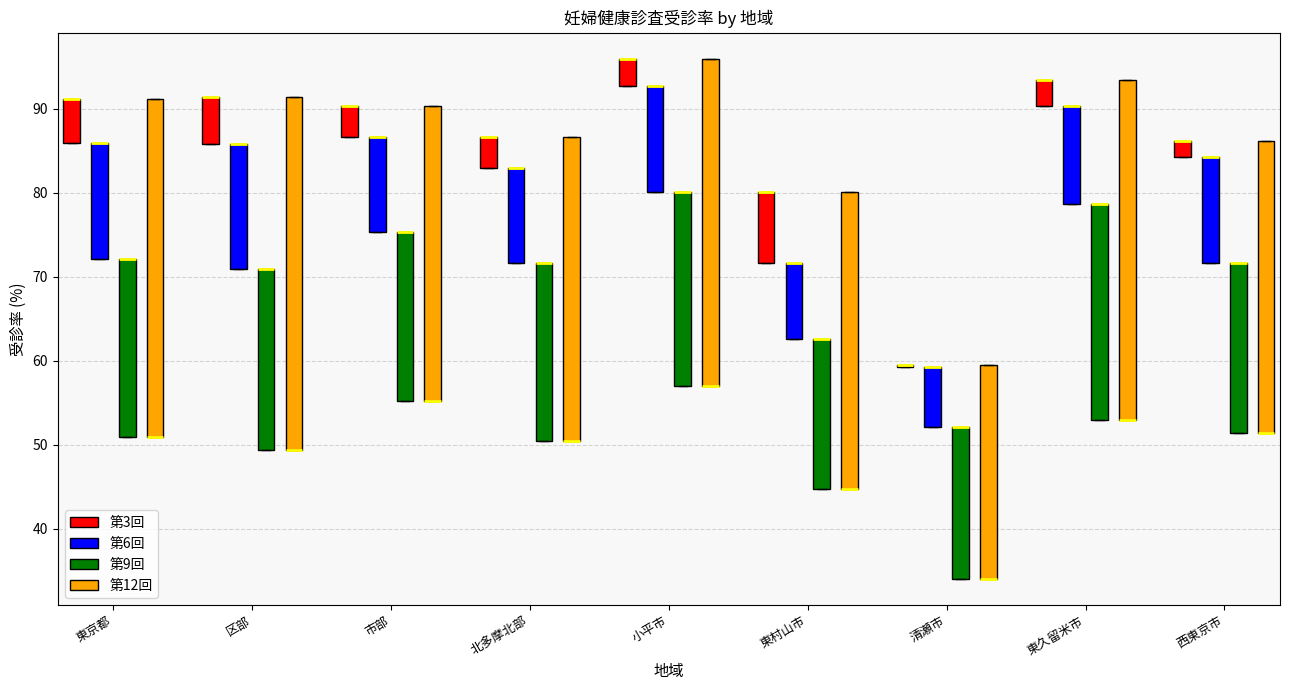

Reading left to right, transcribe this box plot: for each box, give where its median line is, the range the box spans, and where its two whiskers end, as read against the y-axis. The values are not printed on the chart, so give them approximately, as read against the axis.

東京都 (第3回): median 91 (drawn on the box's upper edge), box 86 to 91, whiskers 86 to 91
東京都 (第6回): median 86 (drawn on the box's upper edge), box 72 to 86, whiskers 72 to 86
東京都 (第9回): median 72 (drawn on the box's upper edge), box 51 to 72, whiskers 51 to 72
東京都 (第12回): median 51 (drawn on the box's lower edge), box 51 to 91, whiskers 51 to 91
区部 (第3回): median 91 (drawn on the box's upper edge), box 86 to 91, whiskers 86 to 91
区部 (第6回): median 86 (drawn on the box's upper edge), box 71 to 86, whiskers 71 to 86
区部 (第9回): median 71 (drawn on the box's upper edge), box 49 to 71, whiskers 49 to 71
区部 (第12回): median 49 (drawn on the box's lower edge), box 49 to 91, whiskers 49 to 91
市部 (第3回): median 90 (drawn on the box's upper edge), box 87 to 90, whiskers 87 to 90
市部 (第6回): median 87 (drawn on the box's upper edge), box 75 to 87, whiskers 75 to 87
市部 (第9回): median 75 (drawn on the box's upper edge), box 55 to 75, whiskers 55 to 75
市部 (第12回): median 55 (drawn on the box's lower edge), box 55 to 90, whiskers 55 to 90
北多摩北部 (第3回): median 87 (drawn on the box's upper edge), box 83 to 87, whiskers 83 to 87
北多摩北部 (第6回): median 83 (drawn on the box's upper edge), box 72 to 83, whiskers 72 to 83
北多摩北部 (第9回): median 72 (drawn on the box's upper edge), box 51 to 72, whiskers 51 to 72
北多摩北部 (第12回): median 51 (drawn on the box's lower edge), box 51 to 87, whiskers 51 to 87
小平市 (第3回): median 96 (drawn on the box's upper edge), box 93 to 96, whiskers 93 to 96
小平市 (第6回): median 93 (drawn on the box's upper edge), box 80 to 93, whiskers 80 to 93
小平市 (第9回): median 80 (drawn on the box's upper edge), box 57 to 80, whiskers 57 to 80
小平市 (第12回): median 57 (drawn on the box's lower edge), box 57 to 96, whiskers 57 to 96
東村山市 (第3回): median 80 (drawn on the box's upper edge), box 72 to 80, whiskers 72 to 80
東村山市 (第6回): median 72 (drawn on the box's upper edge), box 63 to 72, whiskers 63 to 72
東村山市 (第9回): median 63 (drawn on the box's upper edge), box 45 to 63, whiskers 45 to 63
東村山市 (第12回): median 45 (drawn on the box's lower edge), box 45 to 80, whiskers 45 to 80
清瀬市 (第3回): box collapsed to a line at 60, whiskers 59 to 60
清瀬市 (第6回): median 59 (drawn on the box's upper edge), box 52 to 59, whiskers 52 to 59
清瀬市 (第9回): median 52 (drawn on the box's upper edge), box 34 to 52, whiskers 34 to 52
清瀬市 (第12回): median 34 (drawn on the box's lower edge), box 34 to 60, whiskers 34 to 60
東久留米市 (第3回): median 94 (drawn on the box's upper edge), box 90 to 94, whiskers 90 to 94
東久留米市 (第6回): median 90 (drawn on the box's upper edge), box 79 to 90, whiskers 79 to 90
東久留米市 (第9回): median 79 (drawn on the box's upper edge), box 53 to 79, whiskers 53 to 79
東久留米市 (第12回): median 53 (drawn on the box's lower edge), box 53 to 94, whiskers 53 to 94
西東京市 (第3回): median 86 (drawn on the box's upper edge), box 84 to 86, whiskers 84 to 86
西東京市 (第6回): median 84 (drawn on the box's upper edge), box 72 to 84, whiskers 72 to 84
西東京市 (第9回): median 72 (drawn on the box's upper edge), box 51 to 72, whiskers 51 to 72
西東京市 (第12回): median 51 (drawn on the box's lower edge), box 51 to 86, whiskers 51 to 86